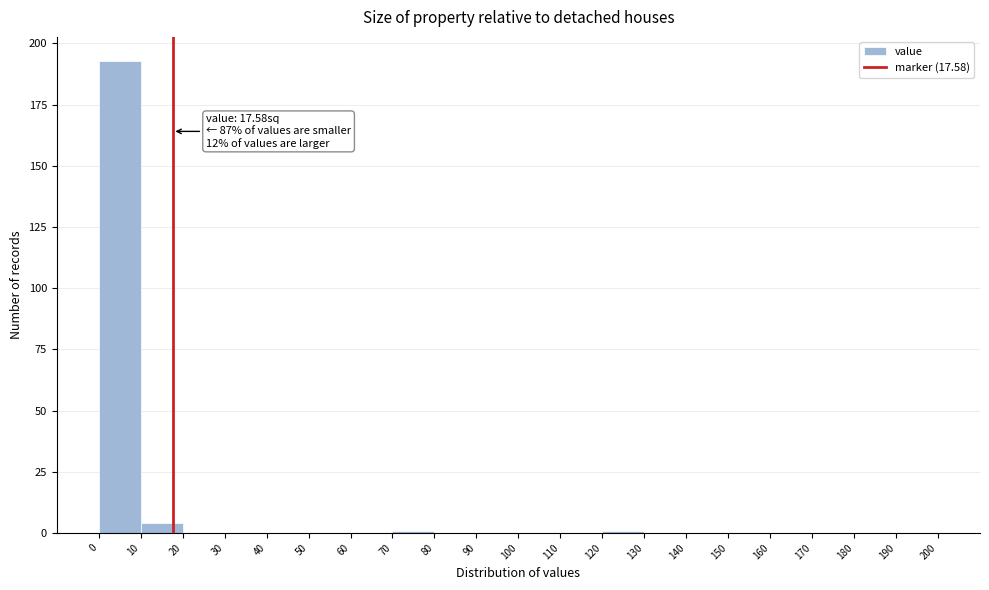

Which range on the x-axis has the tallest bar?

0 to 10